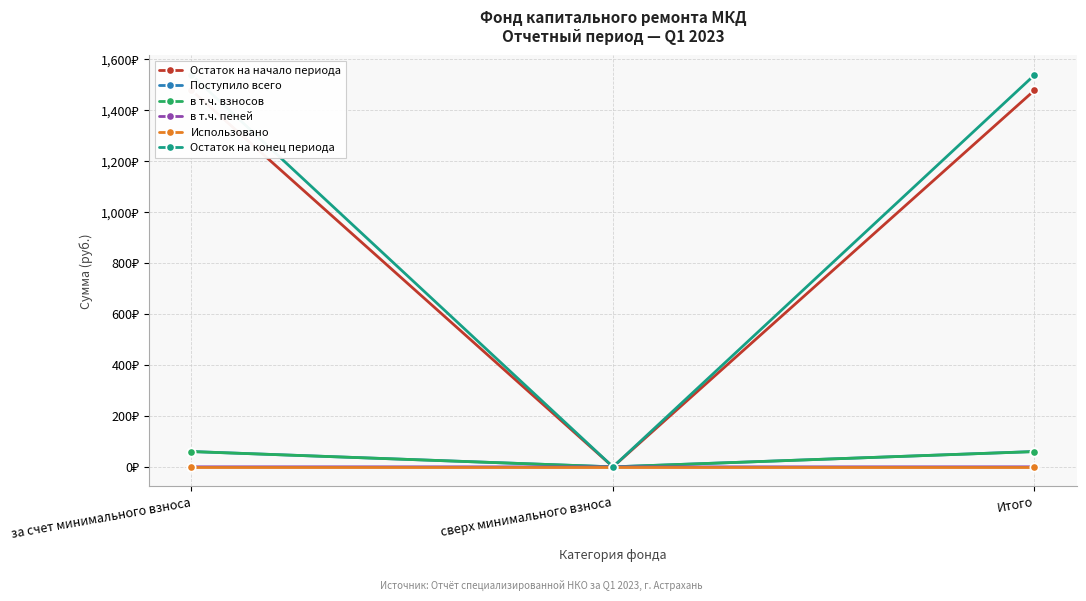

How many lines are shown in the chart?

6